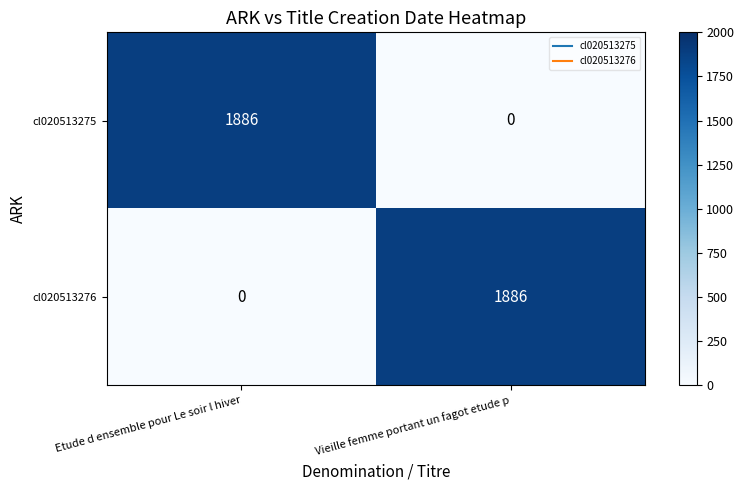

What is the greatest value displayed?

1886